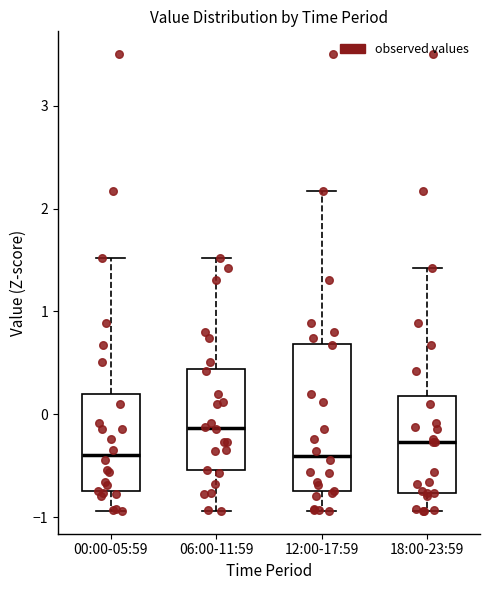

Which box has the highest median line?

06:00-11:59